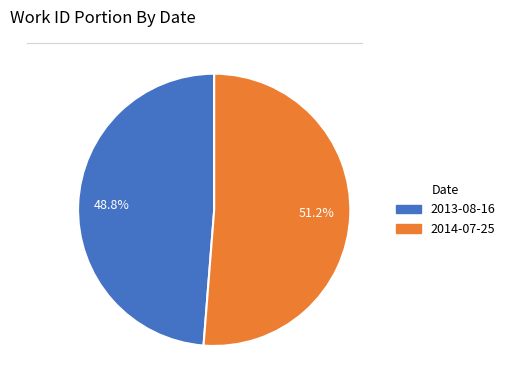

To the nearest percent, what is the difference between the largest and smallest slice percentages?

2%